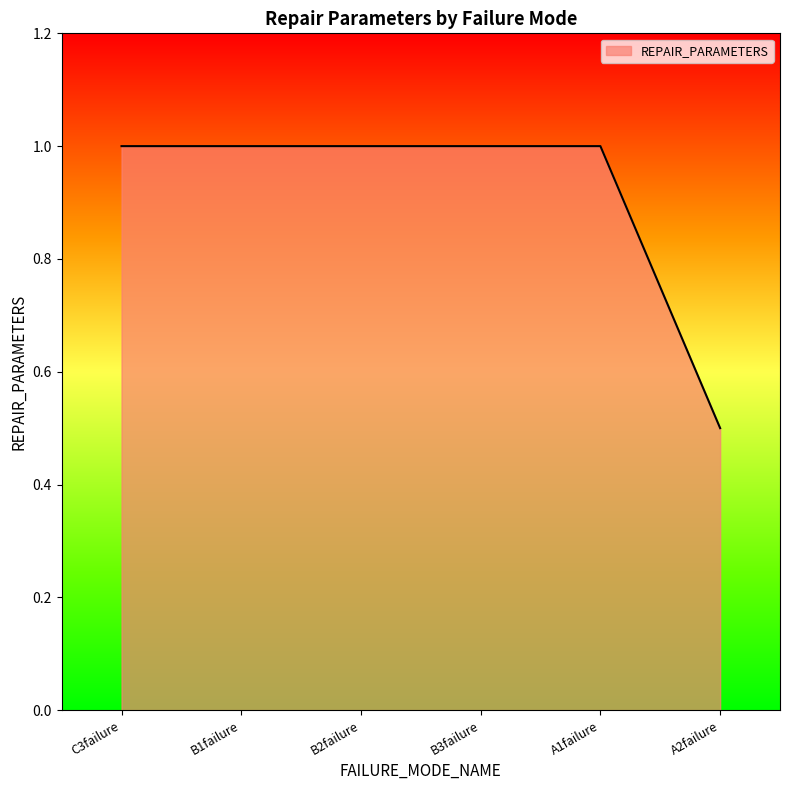

What is the sum of all values?

5.5